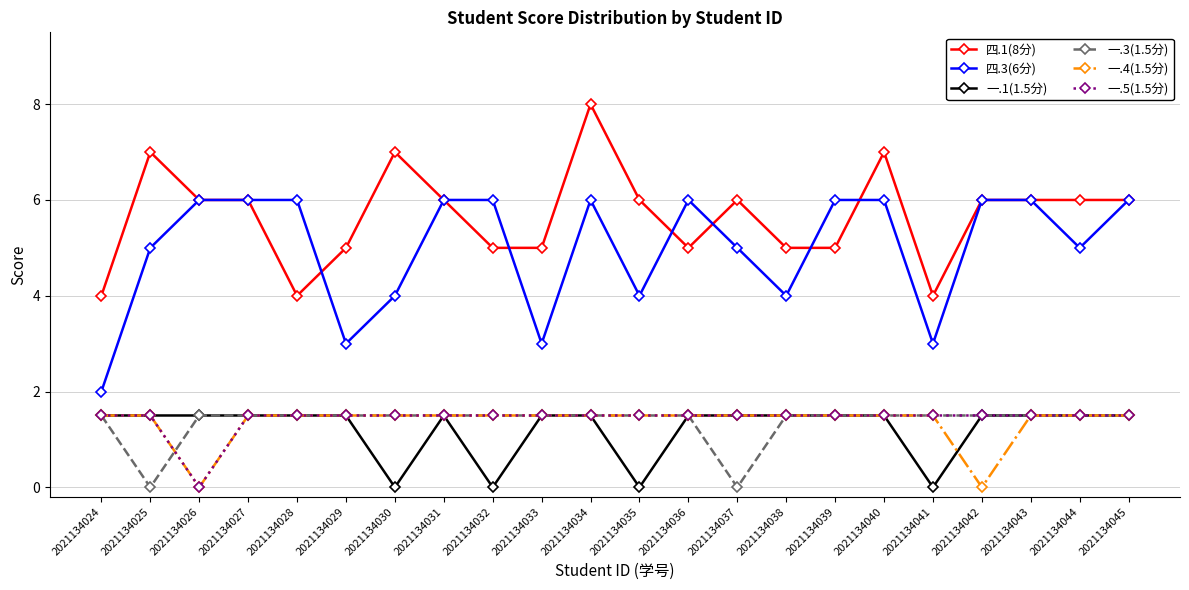

True or false: 一.1(1.5分) has a value of 1.5 at 2021134038.

True